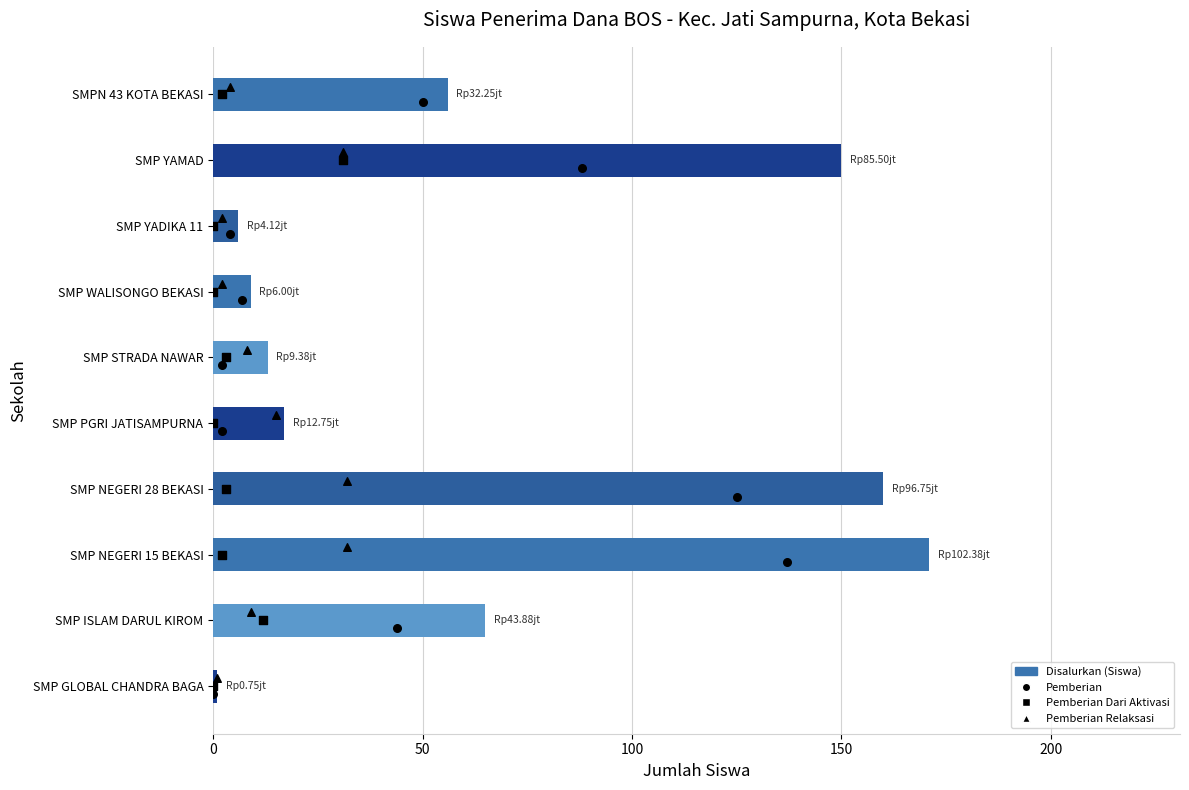

At how many categories does at least one series exceed 104?

3